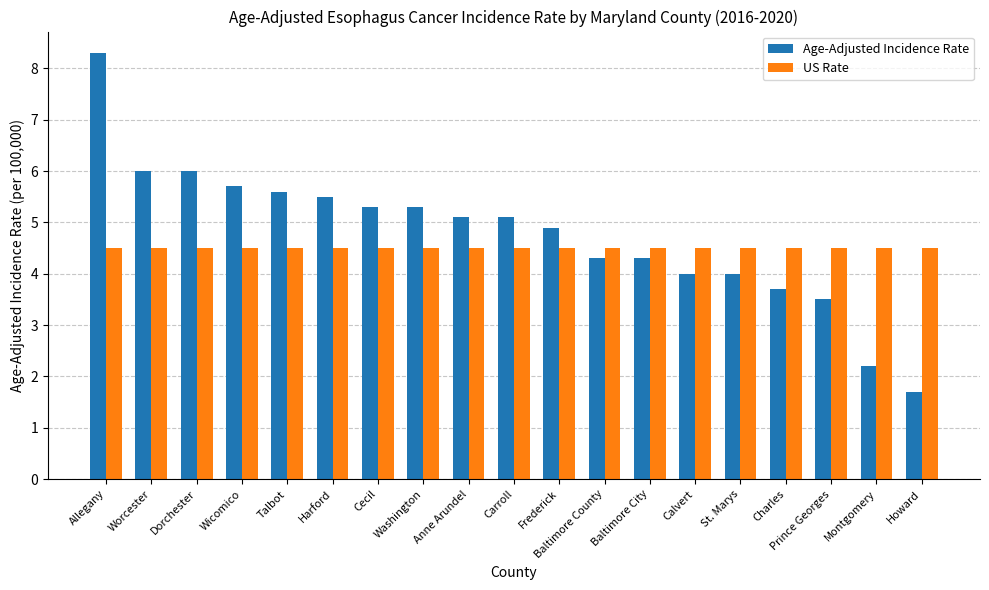

What is the label of the 17th bar from the left?

Prince Georges